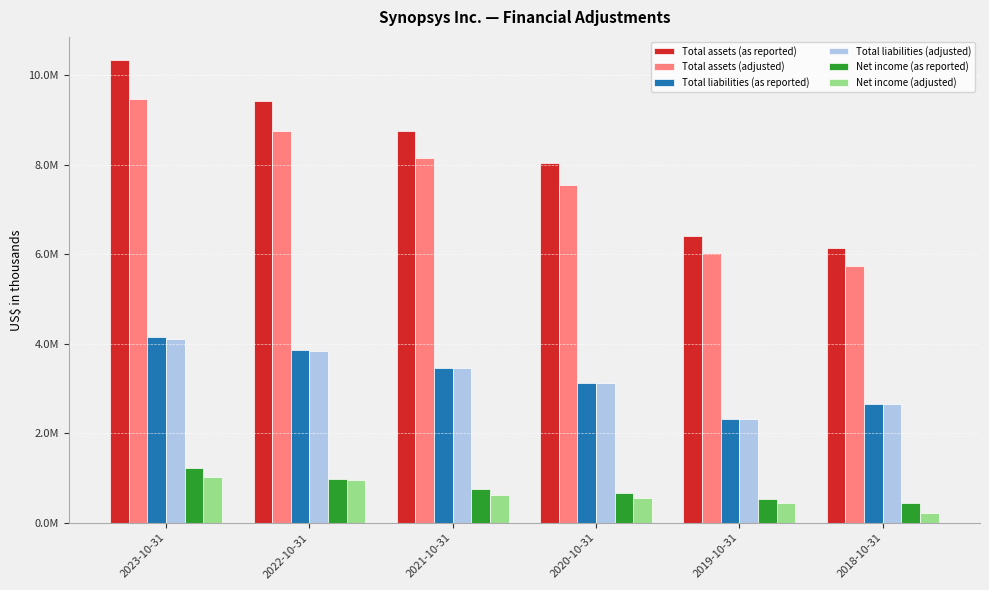

What is the sum of the Total liabilities (adjusted) values at 2021-10-31 and 2022-10-31?

7292845